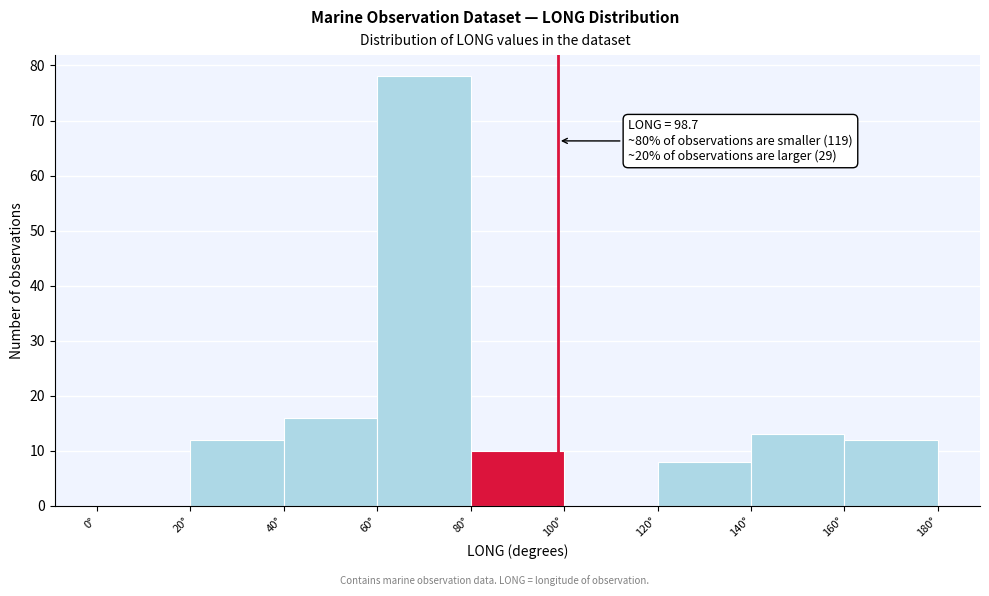

Which range on the x-axis has the tallest bar?

60 to 80